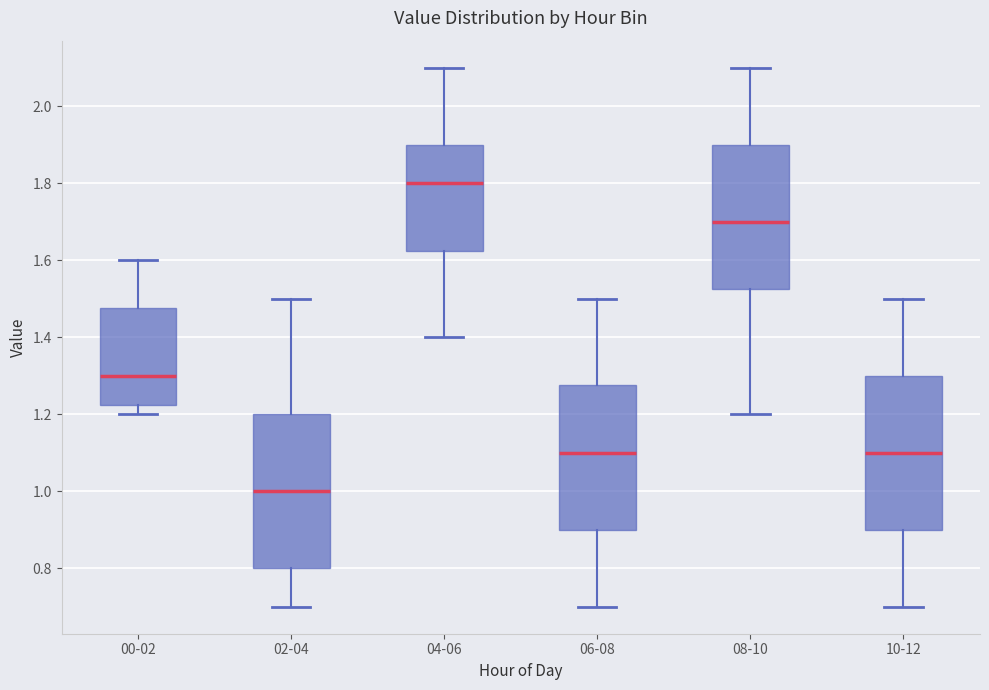

Where is the upper edge of the box for 04-06 on the y-axis? The values are not printed on the chart, so give them approximately, as read against the axis.

1.90